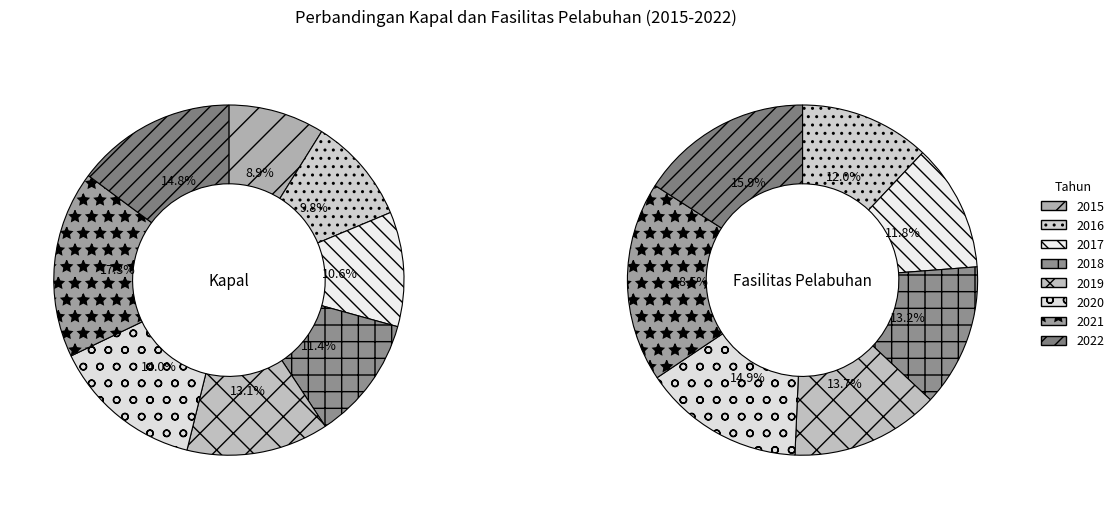

To the nearest percent, what is the combined percentage of 2016 and 2021?

27%